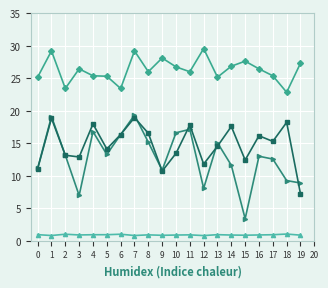

Does the chart have visible grid lines?

Yes